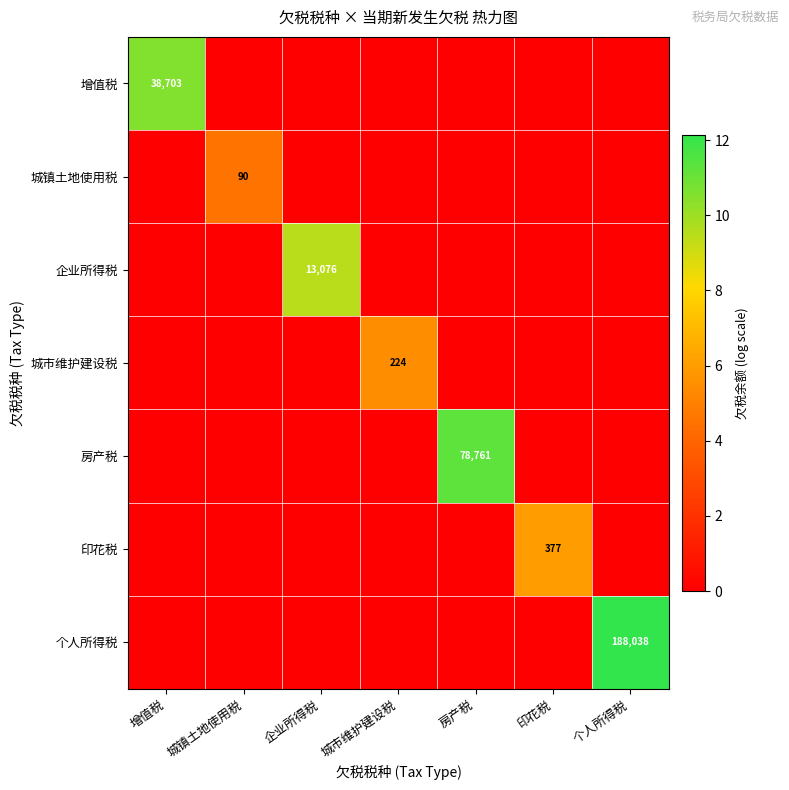

The 企业所得税 series shows 18695 at 企业所得税. True or false?

False